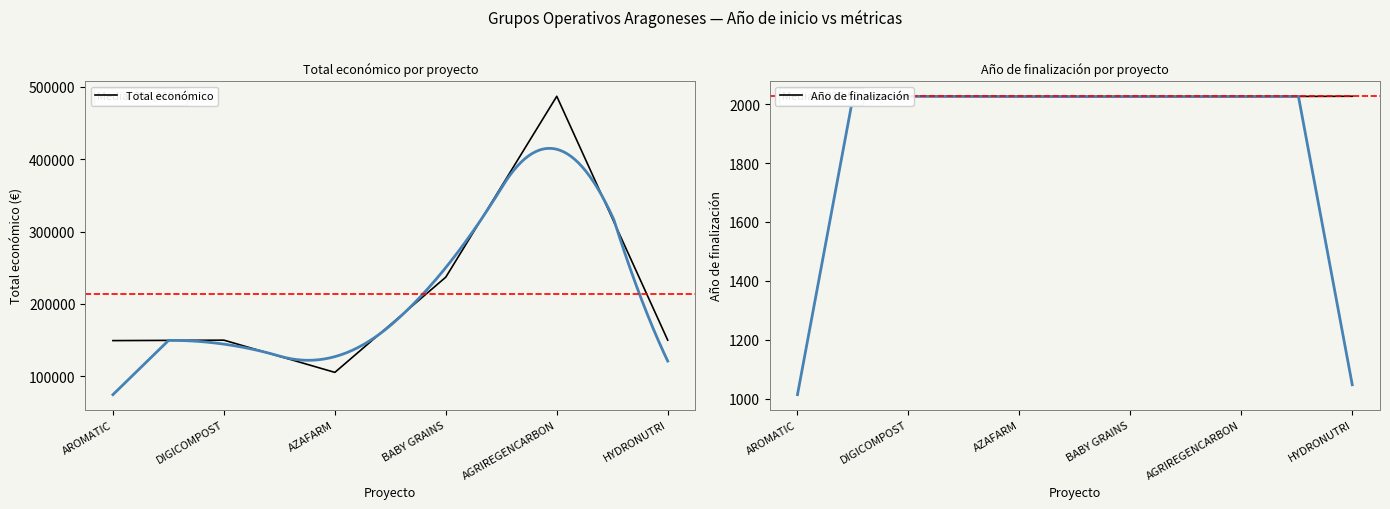

At AROMATIC, list the series in order from smallest to largest.

Año de finalización, Total económico